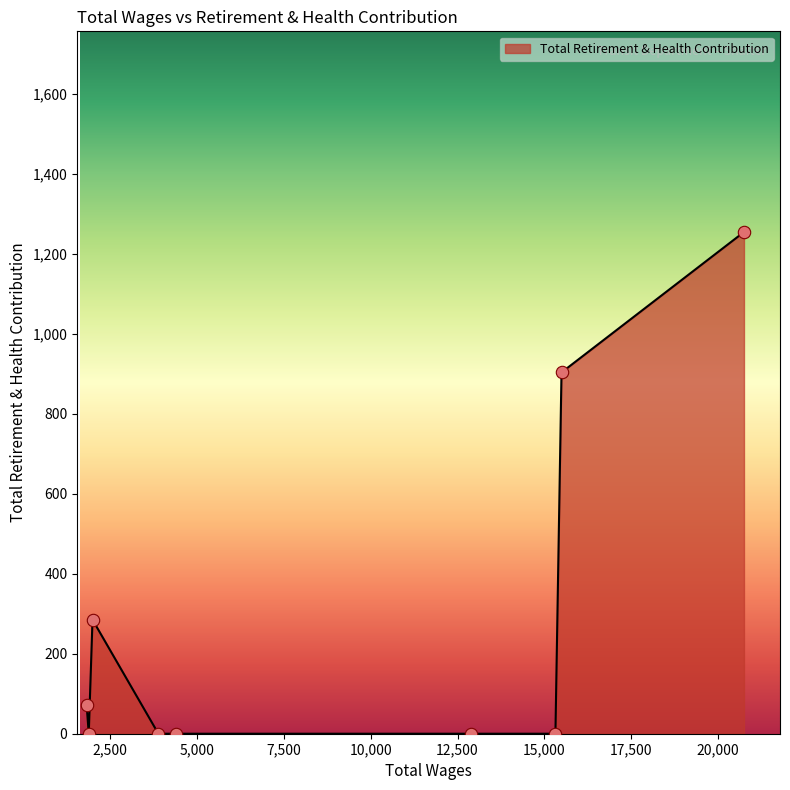

What is the difference between the maximum and minimum values?

1254